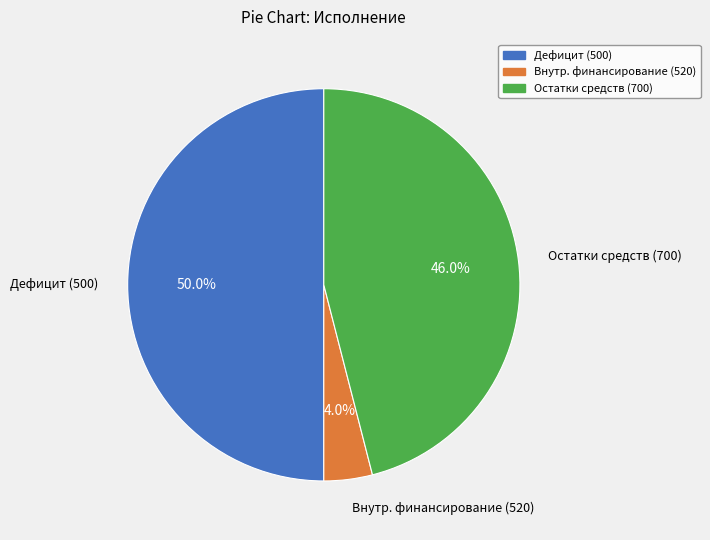

Is Остатки средств (700) the majority of the pie?

No